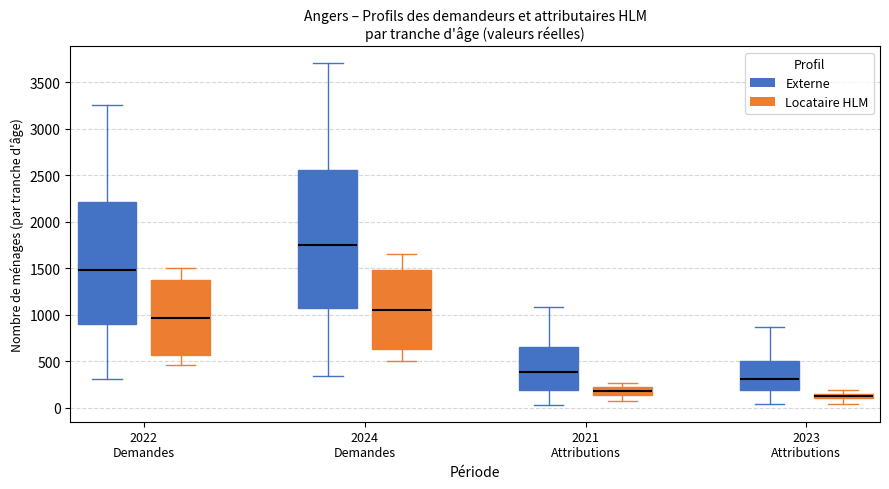

Where does the lower whisker of the box for 2024 Demandes (Externe) end on the y-axis? The values are not printed on the chart, so give them approximately, as read against the axis.

350